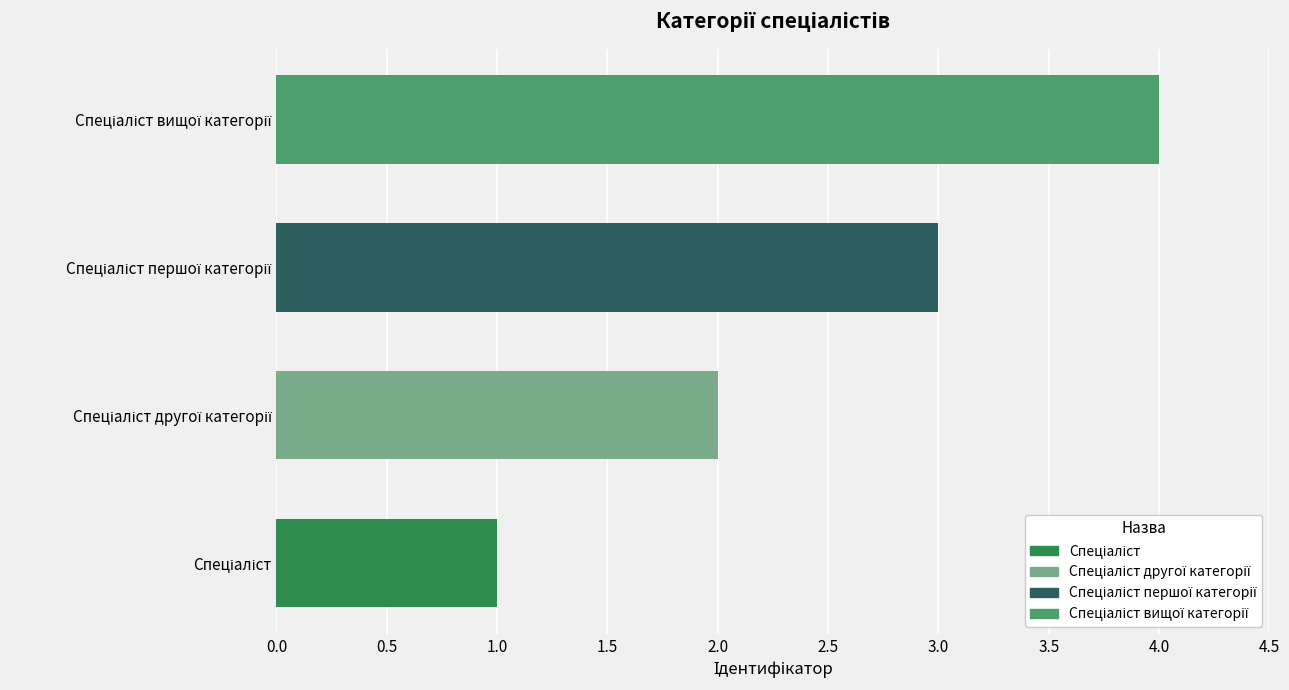

What is the difference between the second highest and minimum values?

2